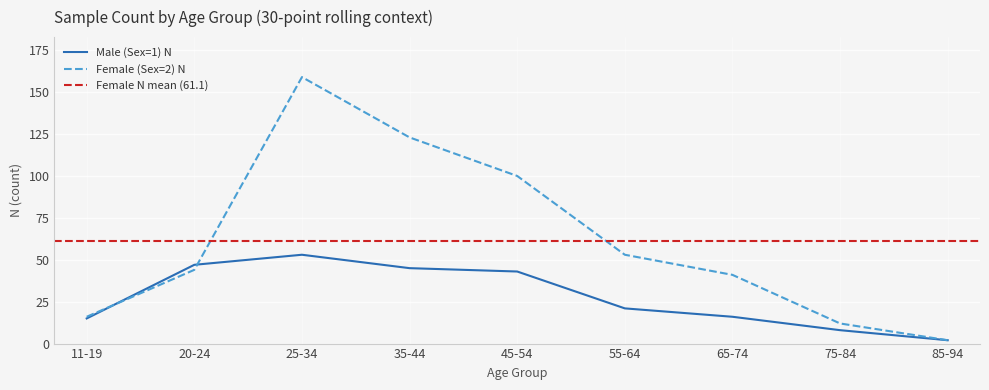

Reading right to left, transcribe all the data shown in this chart.

Male (Sex=1) N: 85-94=2	75-84=8	65-74=16	55-64=21	45-54=43	35-44=45	25-34=53	20-24=47	11-19=15
Female (Sex=2) N: 85-94=2	75-84=12	65-74=41	55-64=53	45-54=100	35-44=123	25-34=159	20-24=44	11-19=16